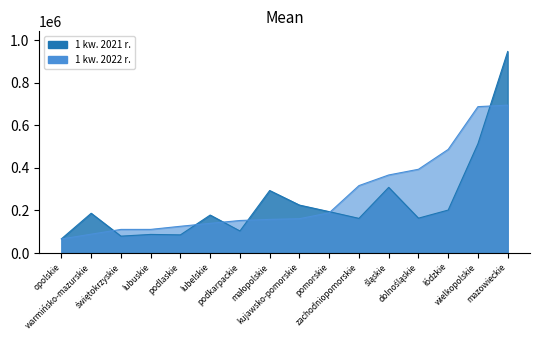

Is it true that 1 kw. 2022 r. equals 110931 at świętokrzyskie?

True